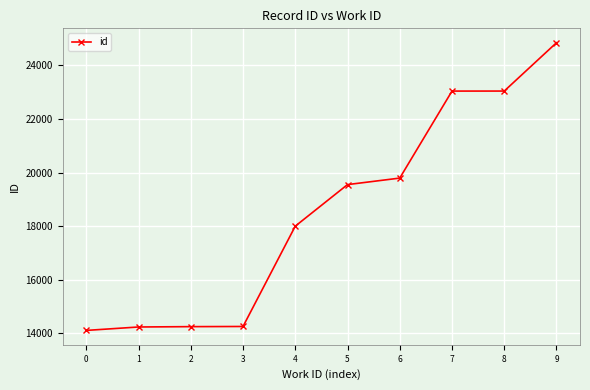

The value at 2 is 20593. True or false?

False